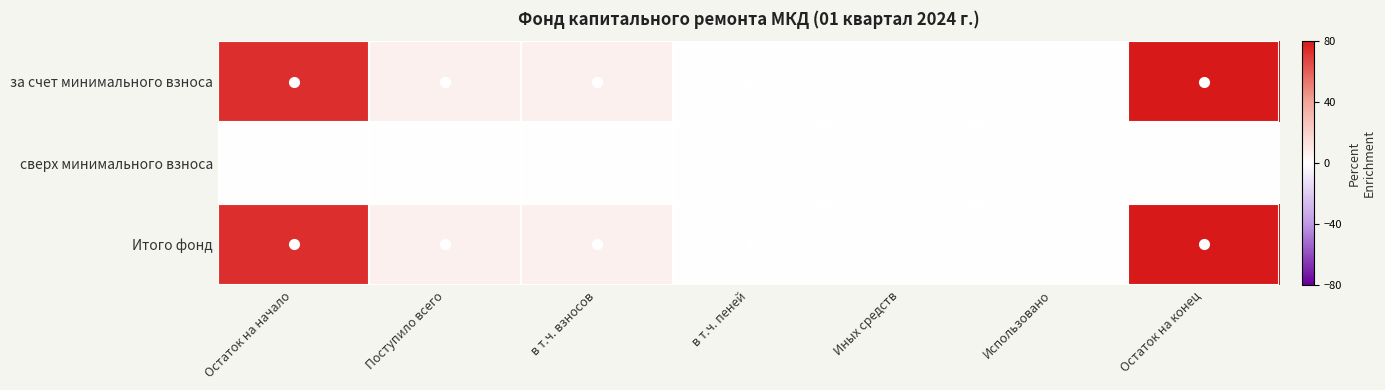

At Поступило всего, list the series in order from smallest to largest.

сверх минимального взноса, за счет минимального взноса, Итого фонд